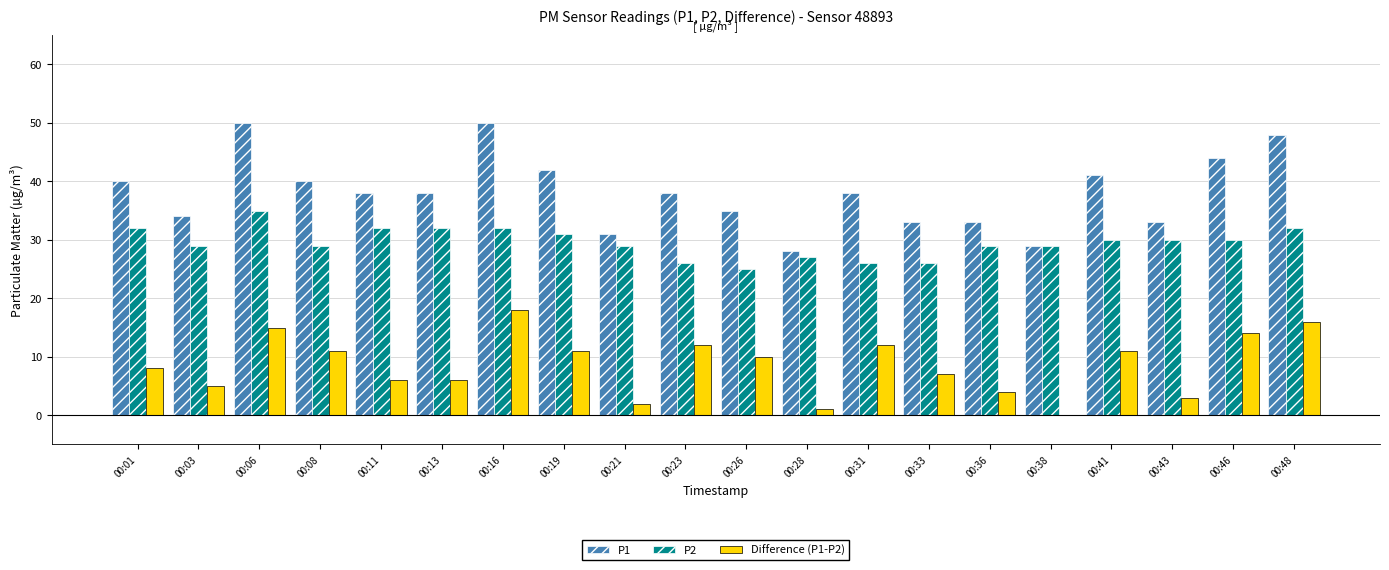

Is it true that Difference (P1-P2) equals 6 at 00:23?

False